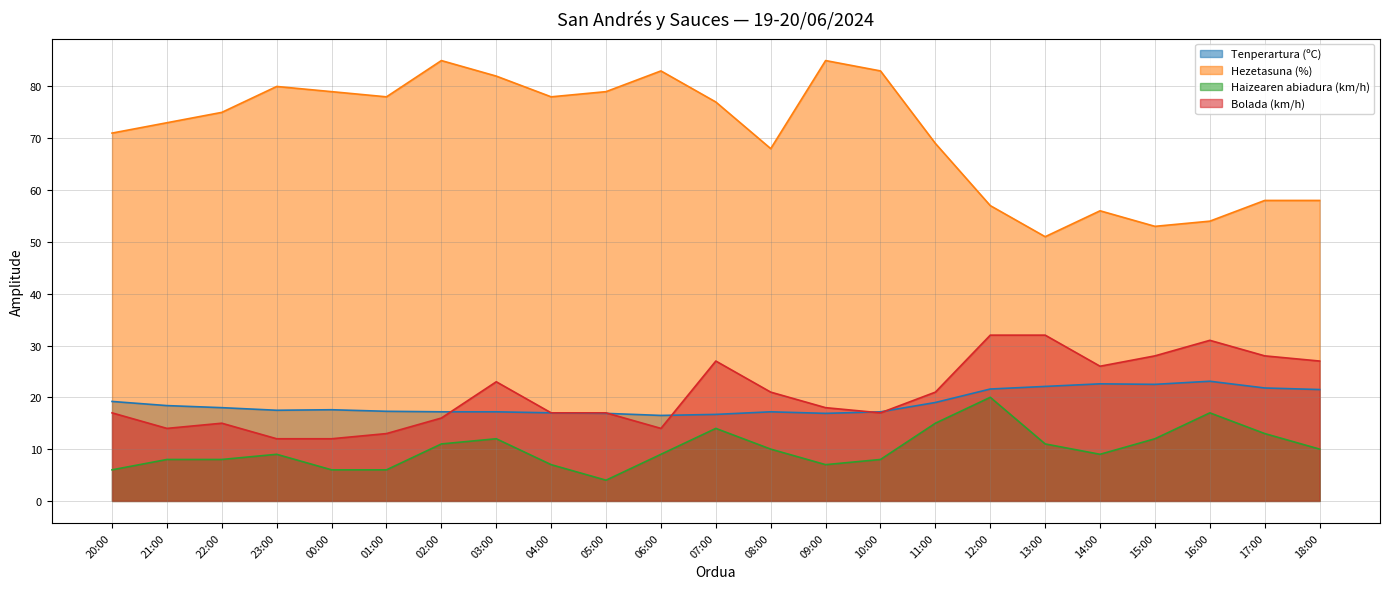

What is the approximate value of Haizearen abiadura (km/h) at 11:00?

15.0